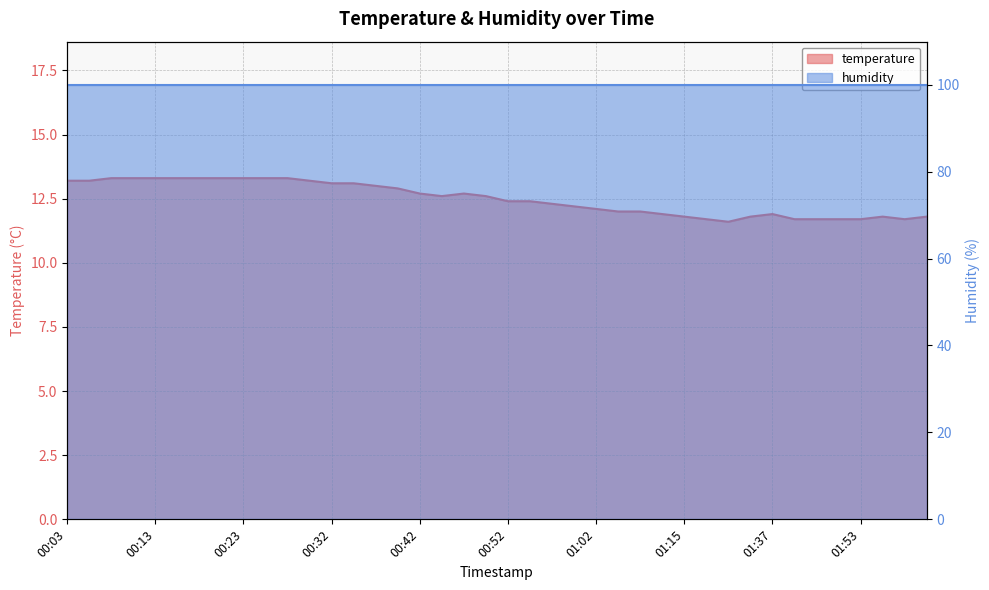

The chart shows a value of 23.3 at 00:35. True or false?

False